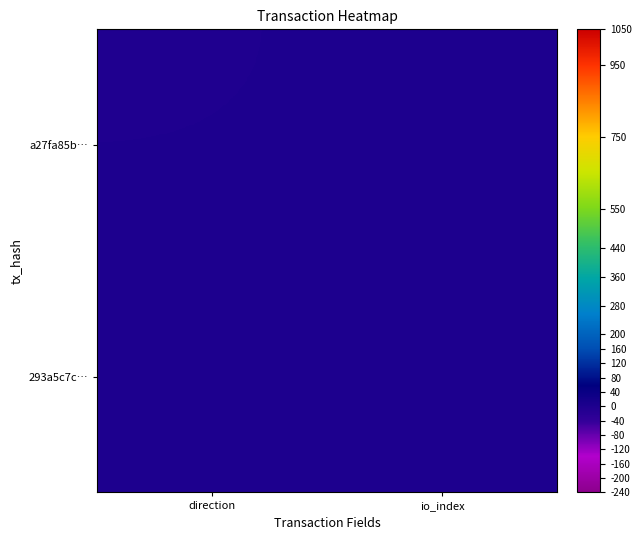

List the series in order of their peak value, highest first.

293a5c7c…, a27fa85b…